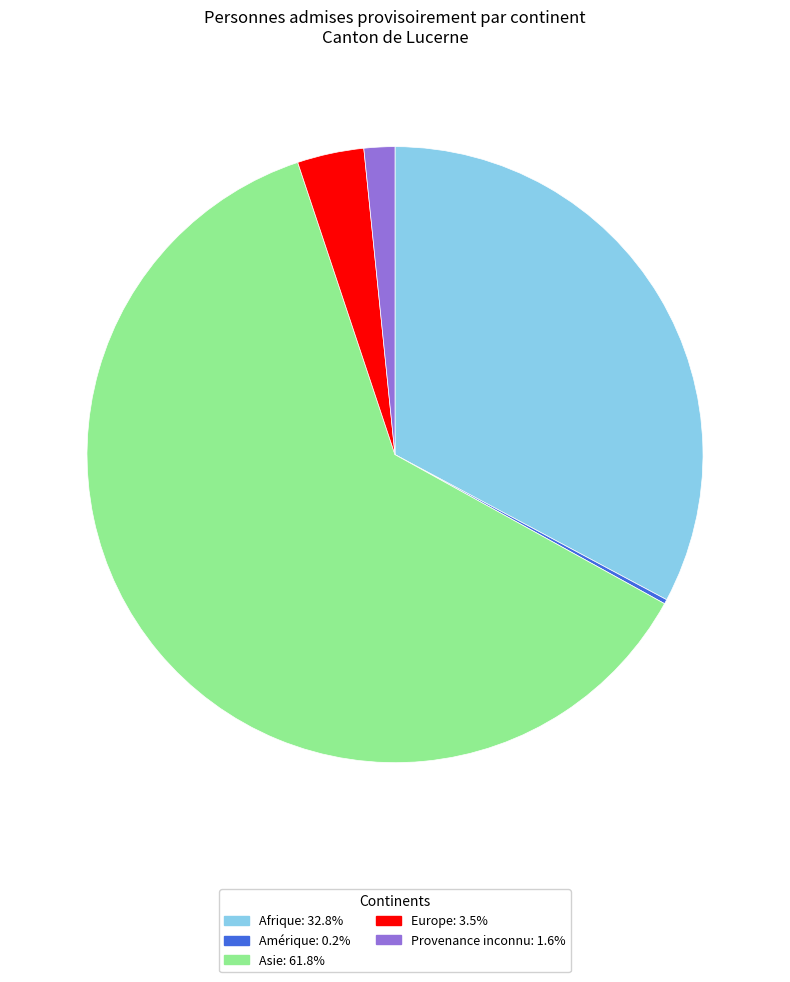

Is there a majority slice in this chart?

Yes